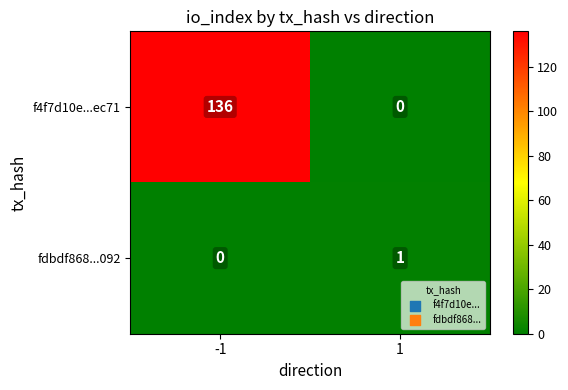

True or false: f4f7d10e...ec71 has a value of -65 at 1.

False